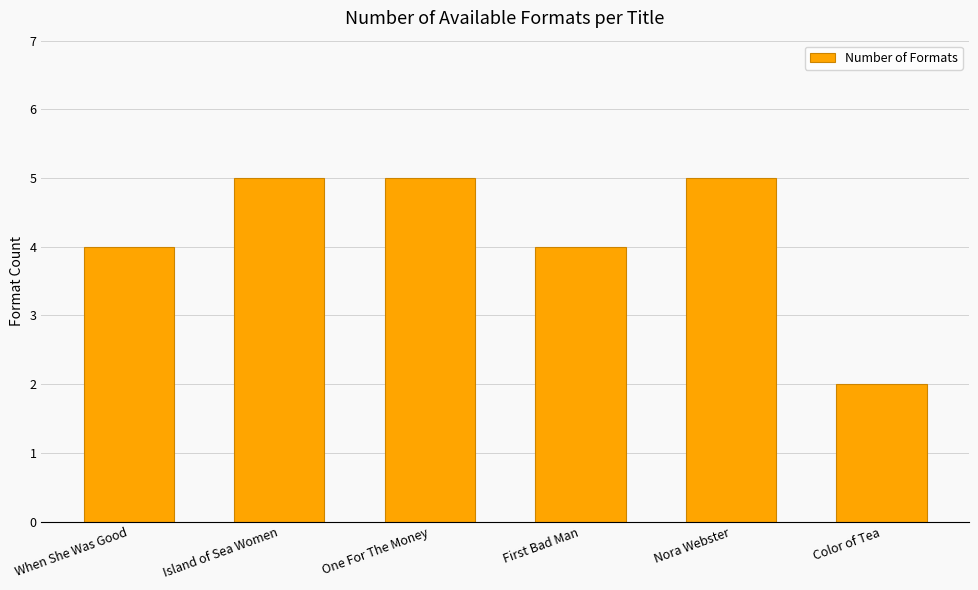

How many data points are less than 5?

3